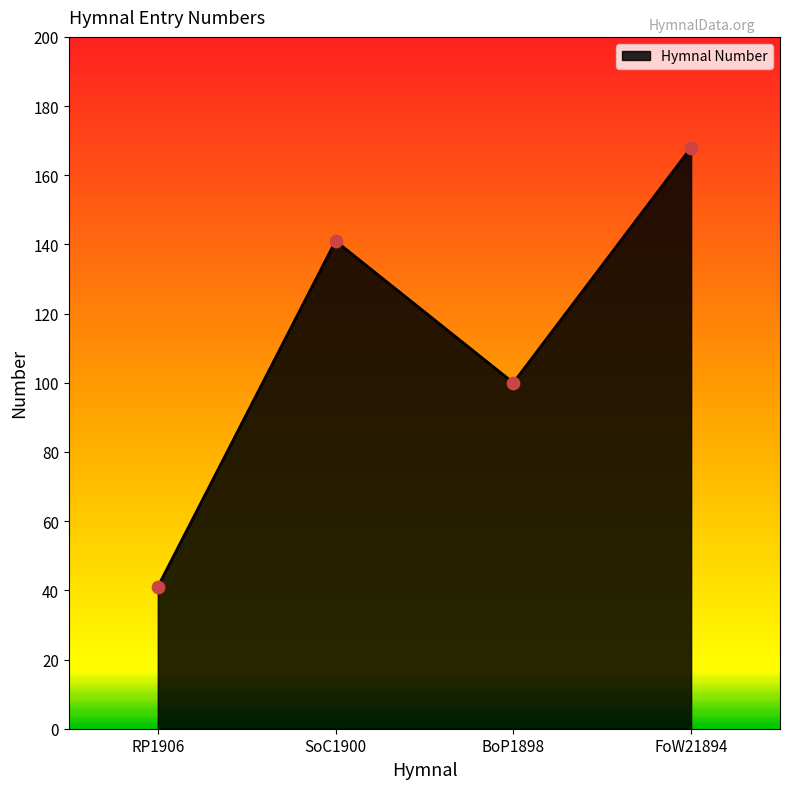

Which has a higher value, SoC1900 or FoW21894?

FoW21894